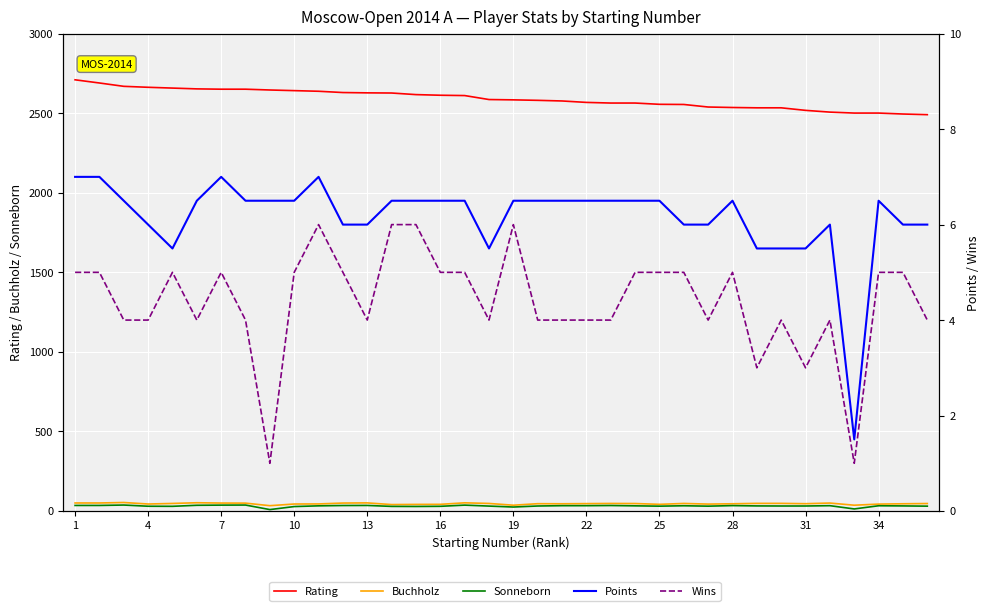

Reading left to right, transcribe all the data shown in this chart.

Rating: 2710.0	2690.0	2669.0	2663.0	2658.0	2653.0	2651.0	2651.0	2646.0	2642.0	2638.0	2630.0	2628.0	2627.0	2617.0	2613.0	2611.0	2586.0	2584.0	2581.0	2577.0	2568.0	2564.0	2564.0	2556.0	2555.0	2539.0	2536.0	2534.0	2534.0	2518.0	2507.0	2501.0	2501.0	2495.0	2491.0
Buchholz: 50.5	50.5	53.5	44.0	47.5	52.0	50.0	49.5	33.5	44.0	44.5	50.0	51.0	40.5	41.5	42.0	51.5	47.5	36.5	46.0	45.5	46.5	47.5	47.0	42.0	47.5	43.5	45.5	48.0	48.0	46.0	50.0	36.5	43.5	45.5	47.0
Sonneborn: 35.0	35.0	37.5	30.0	29.5	36.0	37.0	37.5	9.0	28.0	32.5	34.5	35.0	29.0	28.5	29.5	37.0	31.0	25.0	31.5	33.5	33.5	34.5	32.5	30.5	33.0	30.5	34.0	32.0	31.5	31.5	33.5	13.0	33.0	32.0	30.5
Points: 7.0	7.0	6.5	6.0	5.5	6.5	7.0	6.5	6.5	6.5	7.0	6.0	6.0	6.5	6.5	6.5	6.5	5.5	6.5	6.5	6.5	6.5	6.5	6.5	6.5	6.0	6.0	6.5	5.5	5.5	5.5	6.0	1.5	6.5	6.0	6.0
Wins: 5.0	5.0	4.0	4.0	5.0	4.0	5.0	4.0	1.0	5.0	6.0	5.0	4.0	6.0	6.0	5.0	5.0	4.0	6.0	4.0	4.0	4.0	4.0	5.0	5.0	5.0	4.0	5.0	3.0	4.0	3.0	4.0	1.0	5.0	5.0	4.0